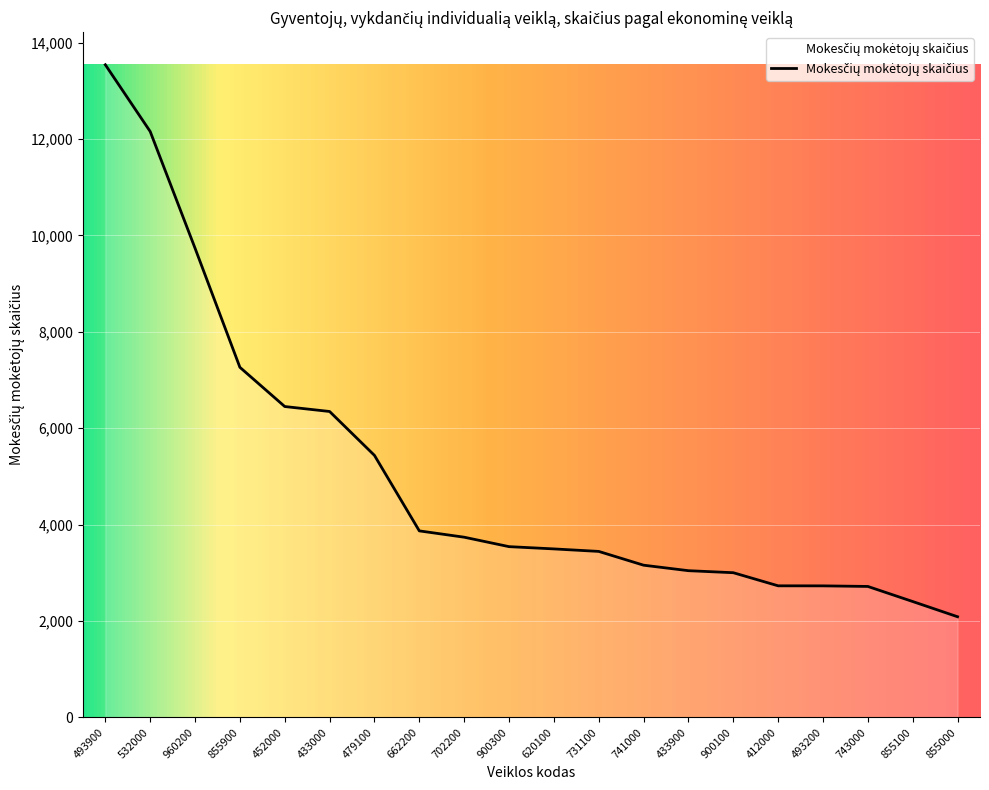

What is the ratio of the value at 855000 to the value at 662200?

0.5